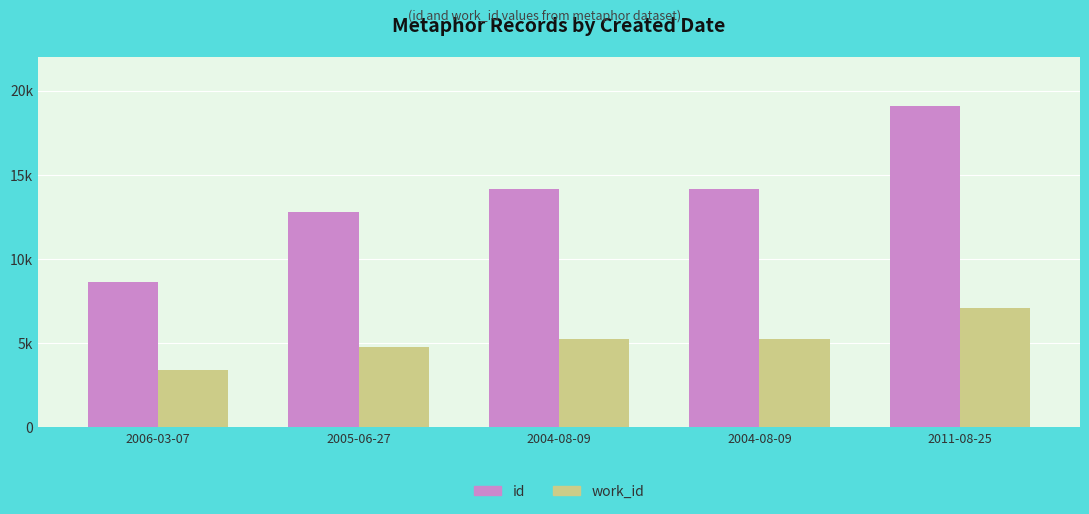

Reading left to right, list all the values displayed in this chart.

id: 2006-03-07=8667	2005-06-27=12777	2004-08-09=14137	2004-08-09=14139	2011-08-25=19095
work_id: 2006-03-07=3386	2005-06-27=4801	2004-08-09=5248	2004-08-09=5248	2011-08-25=7070